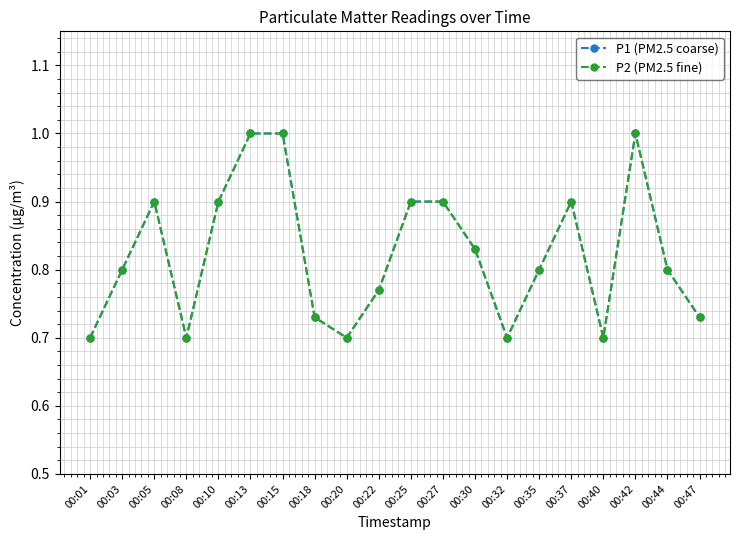

Which series has the largest total across all categories?

P1 (PM2.5 coarse)